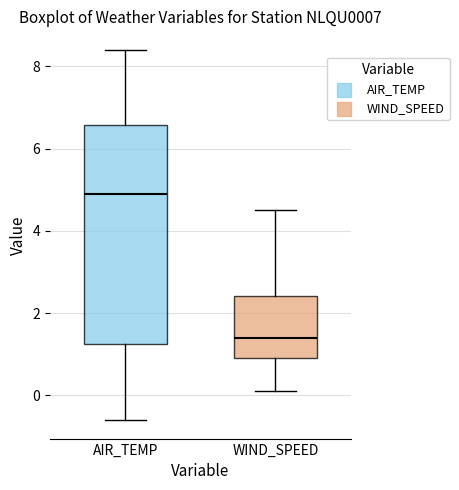

Comparing the boxes themselves (not the whiskers), which one is the tallest?

AIR_TEMP